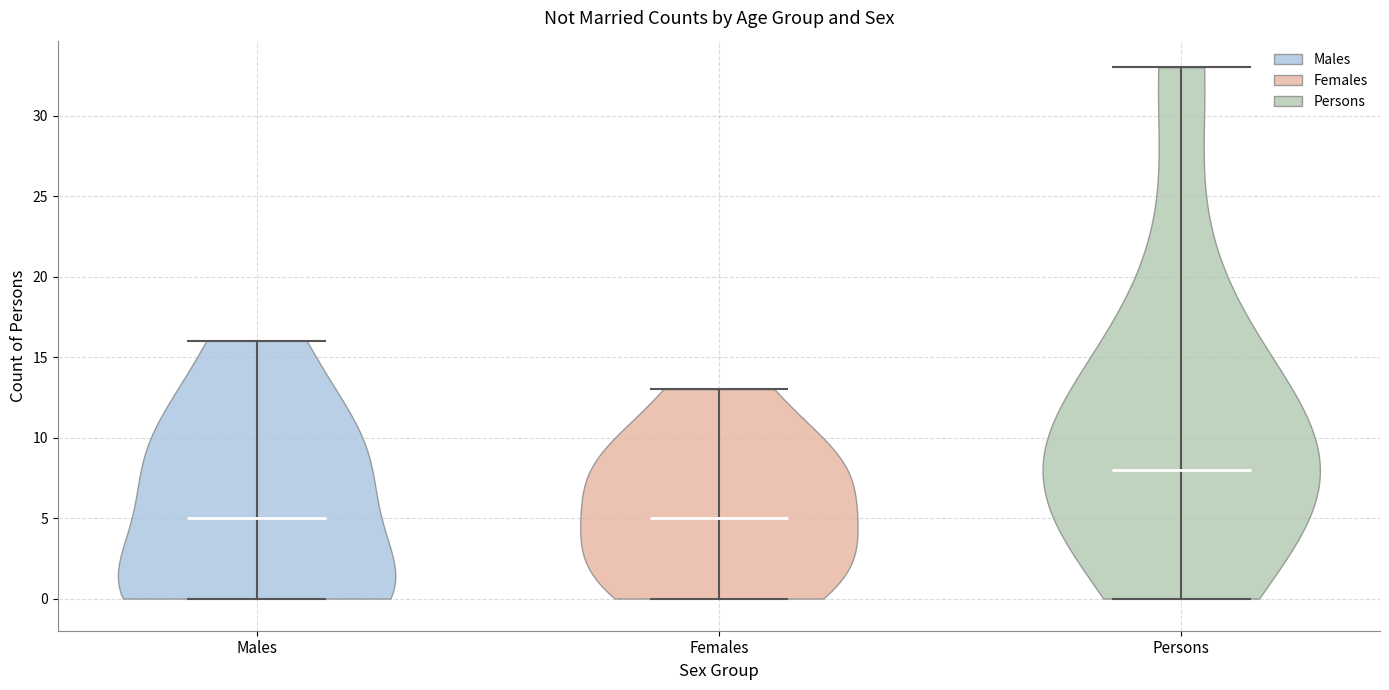

Reading left to right, read every violin against the y-axis: where its median line is, and the lowest and highest points it reaches. The values are not printed on the chart, so give them approximately, as read against the axis.

Males: median line 5, lowest point 0, highest point 16
Females: median line 5, lowest point 0, highest point 13
Persons: median line 8, lowest point 0, highest point 33